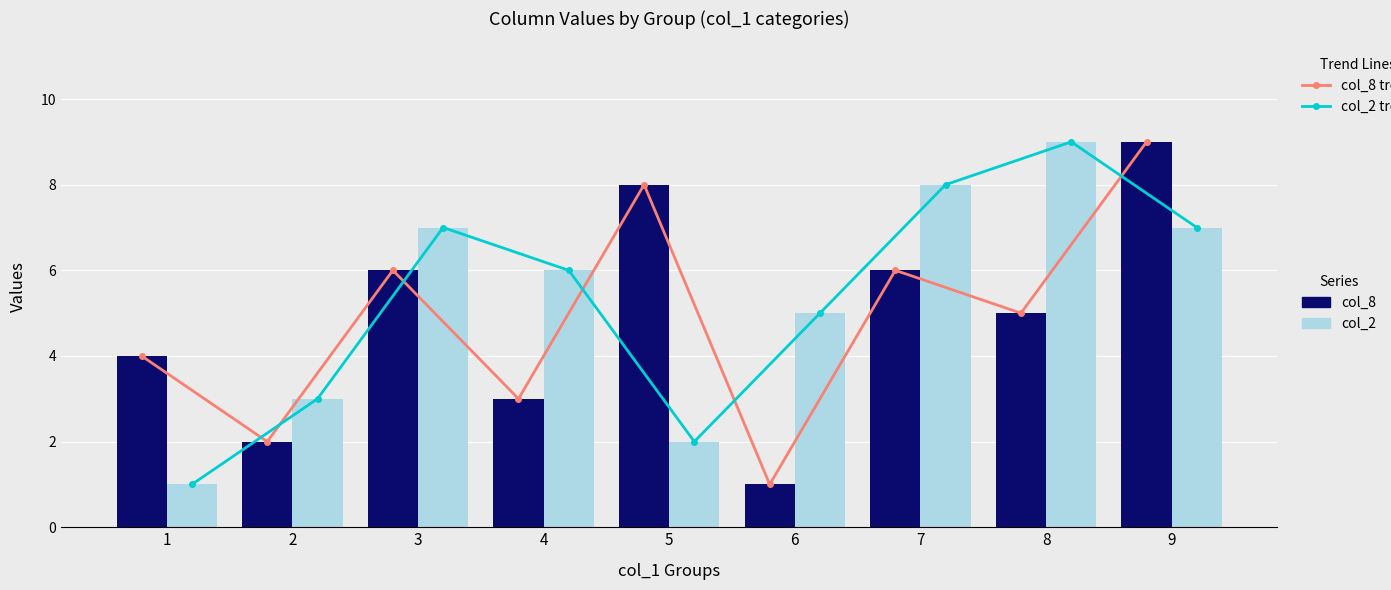

True or false: col_2 has a value of 4 at 4.

False